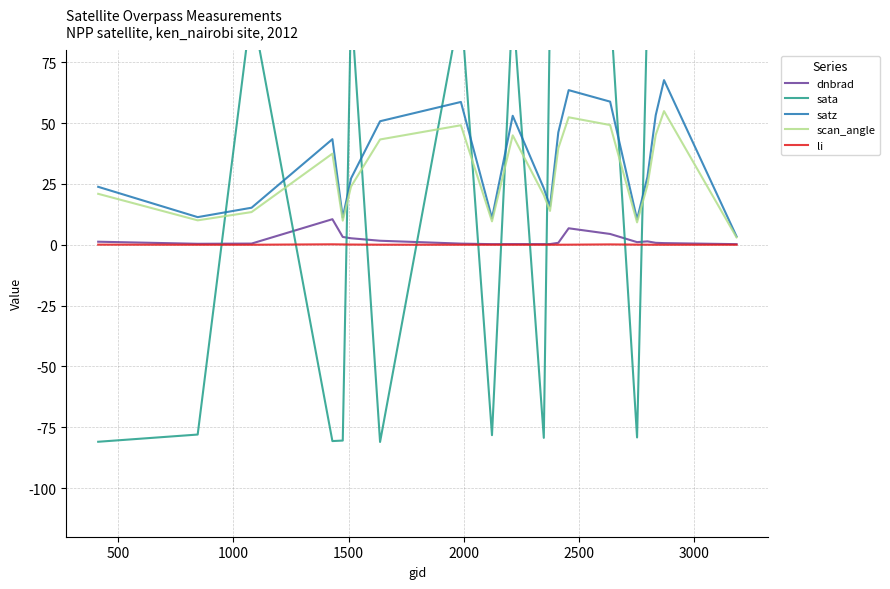

What is the difference between the second highest and minimum values in the dnbrad series?

6.5